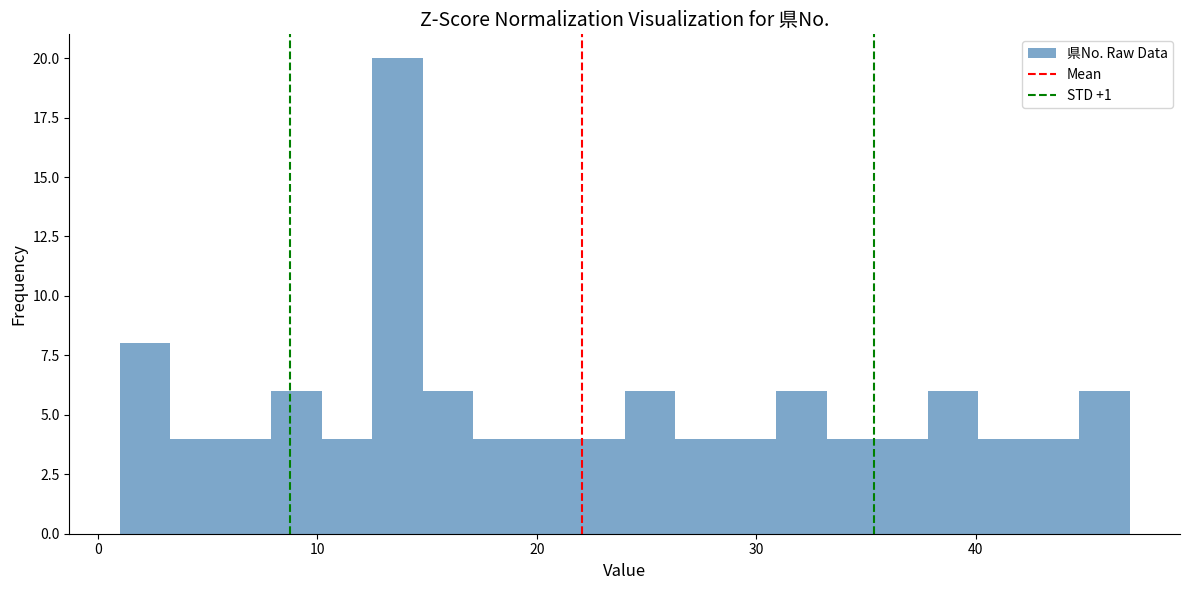

Around what value on the x-axis is the tallest bar? Give the approximate position of its centre, as read against the axis.

14